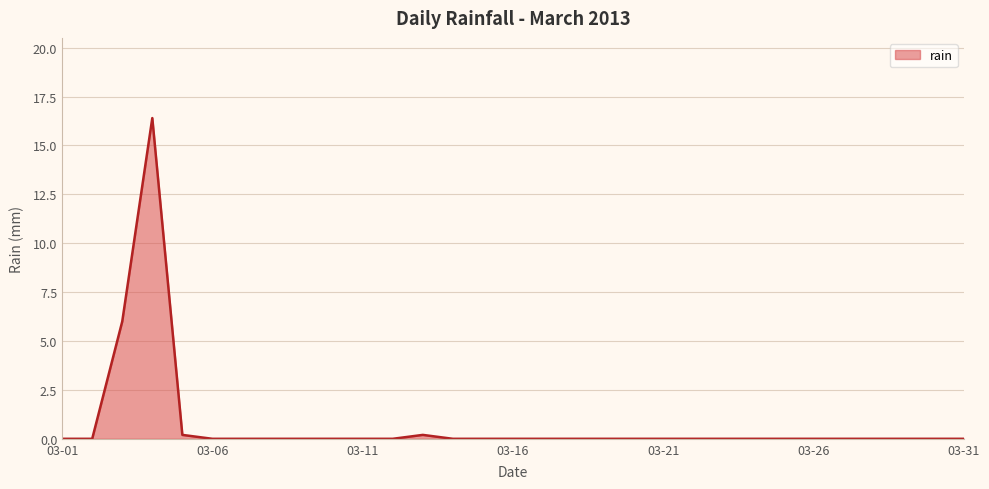

What is the difference between the maximum and minimum values?

16.4